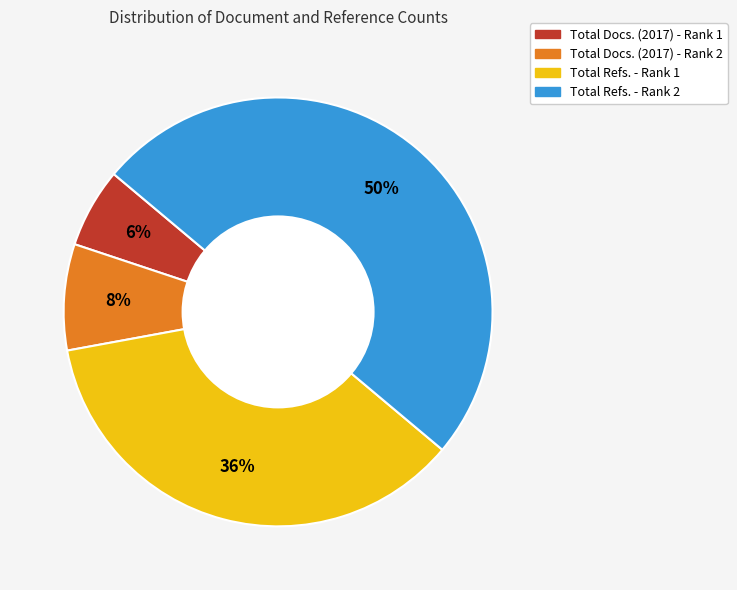

Between Total Refs. - Rank 1 and Total Docs. (2017) - Rank 1, which is larger?

Total Refs. - Rank 1